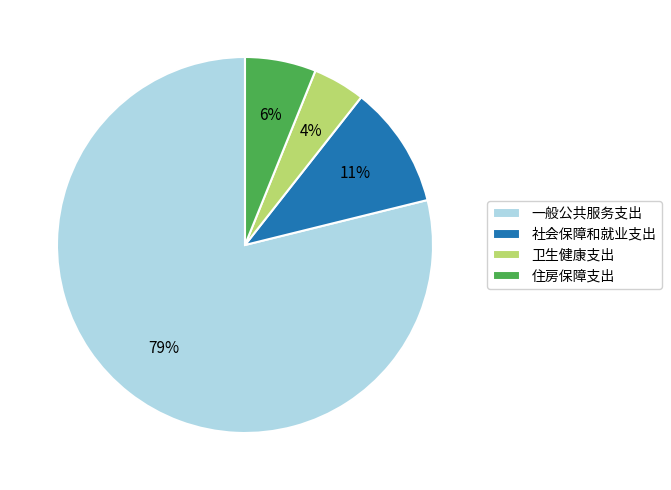

To the nearest percent, what is the difference between the 社会保障和就业支出 and 一般公共服务支出 slice percentages?

68%